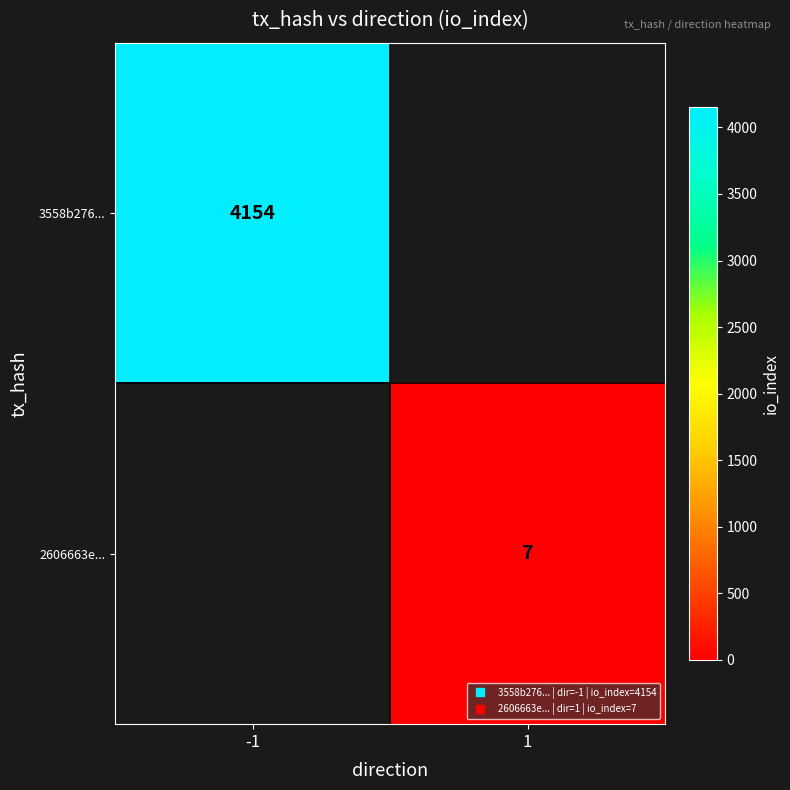

Rank the series by their average value, from lowest to highest.

3558b276..., 2606663e...